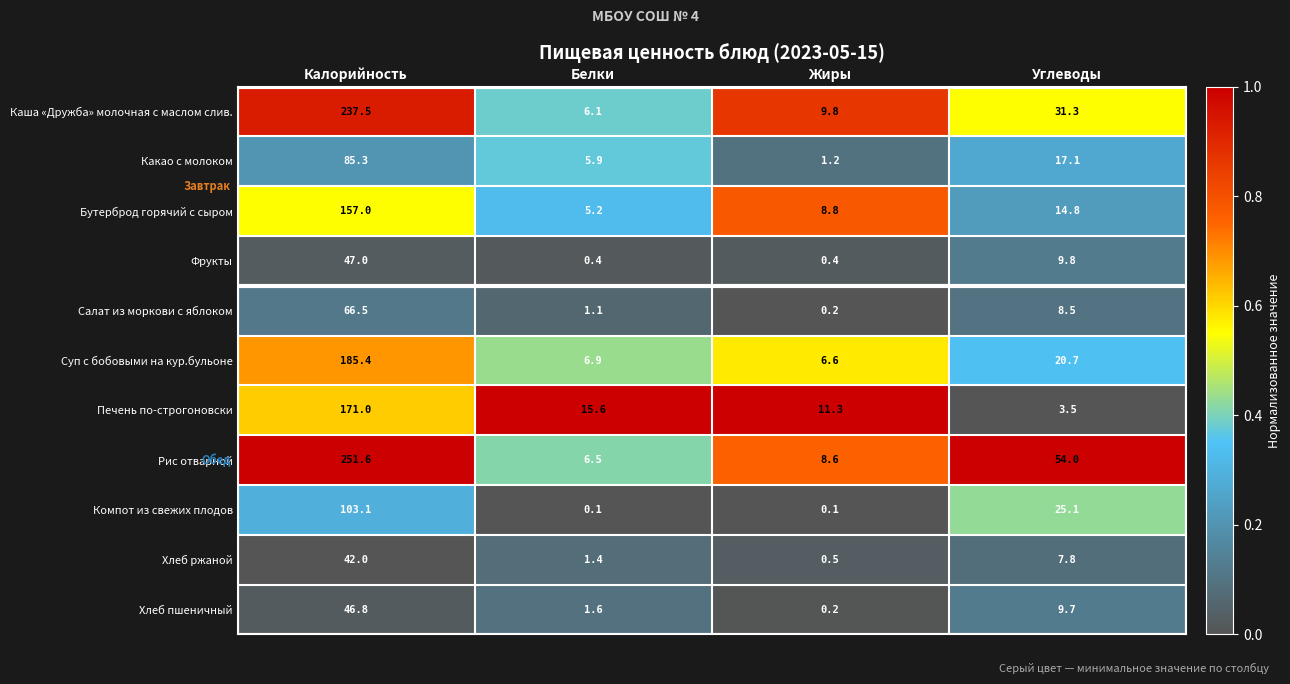

Which series changed the most between Жиры and Углеводы?

Рис отварной